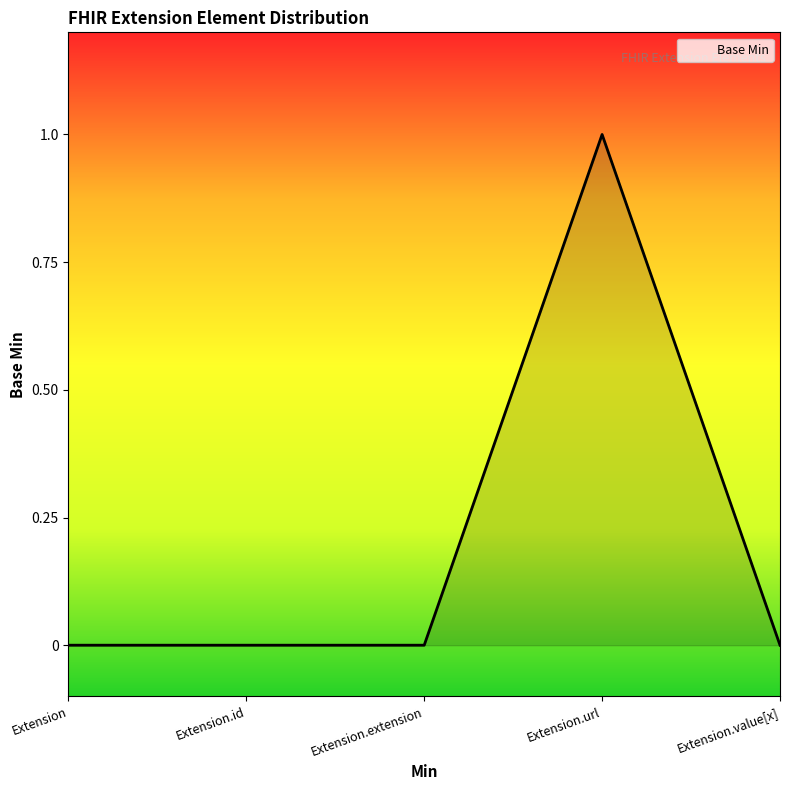

True or false: the data shows 0 at Extension.id.

True